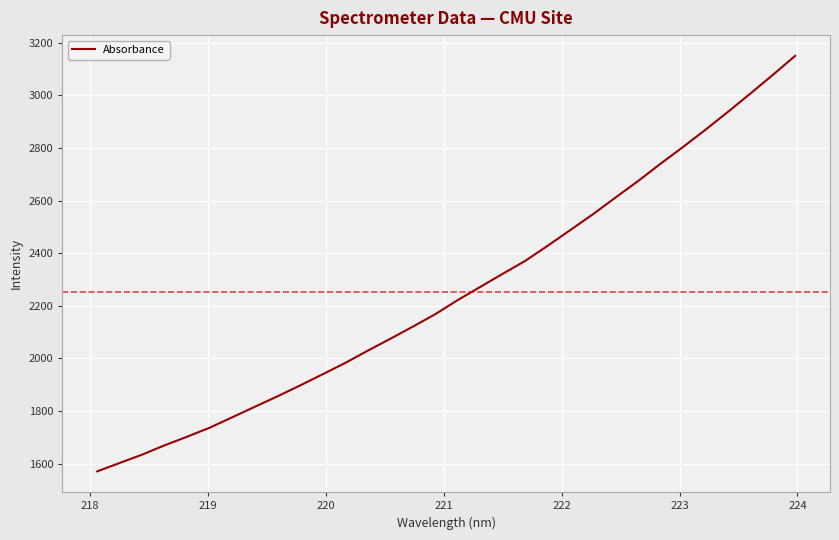

What is the maximum value shown in the chart?

3150.3